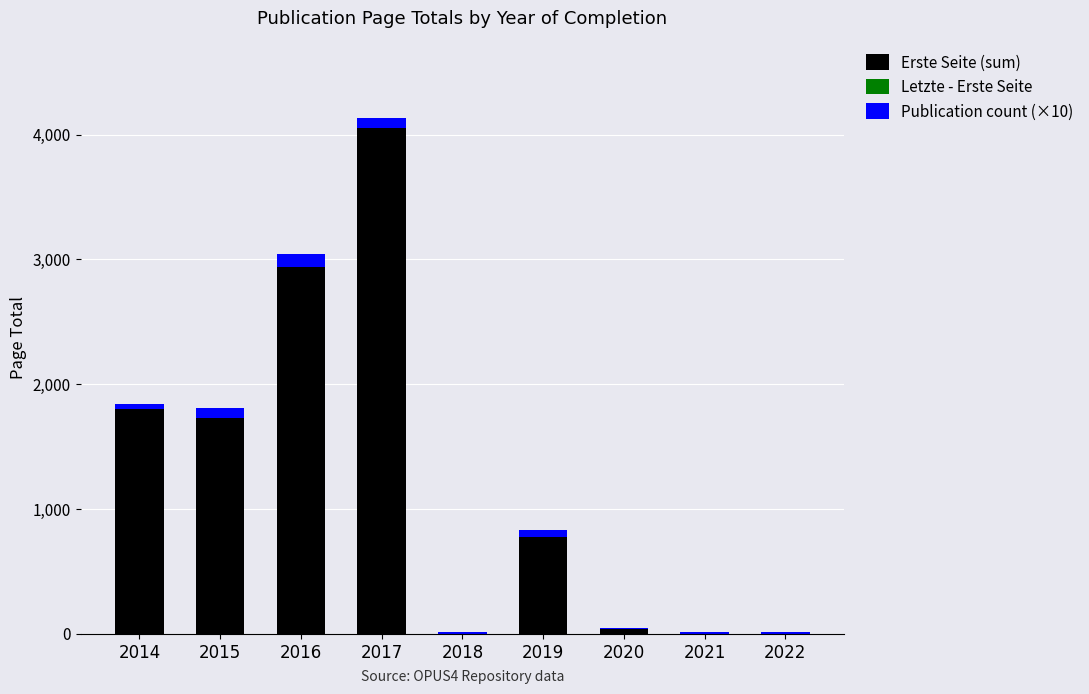

What is the total value across all series at 2017?

4135